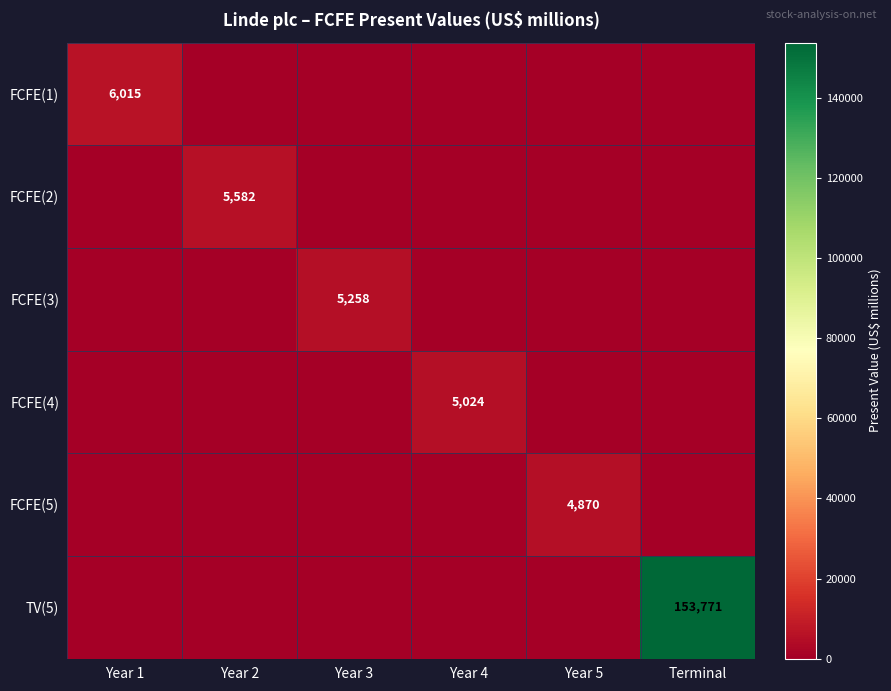

True or false: FCFE(5) has a value of 1075 at Year 5.

False